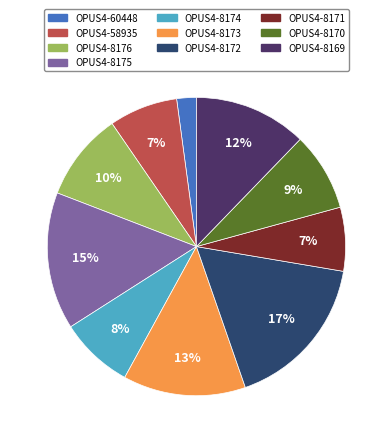

Between OPUS4-8173 and OPUS4-8170, which is larger?

OPUS4-8173